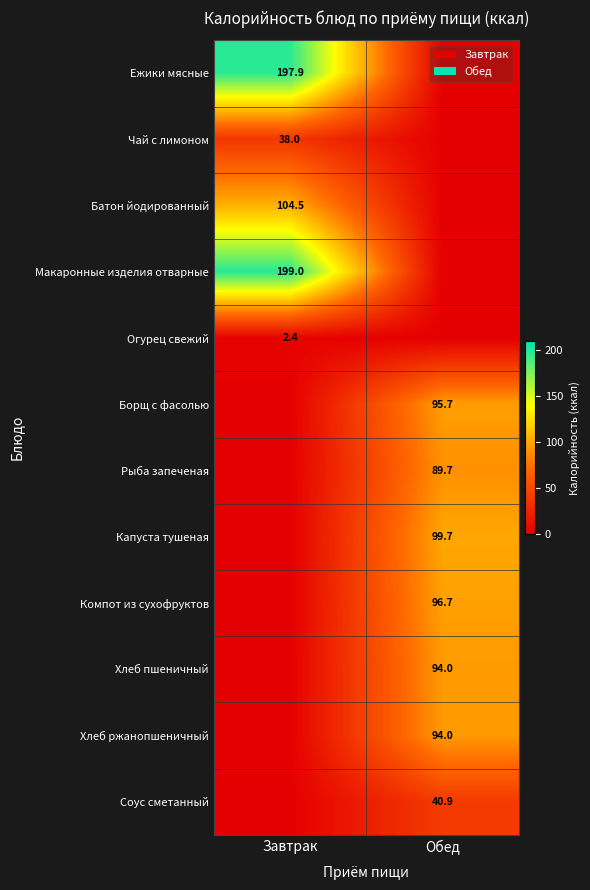

True or false: Борщ с фасолью has a value of 95.7 at Обед.

True